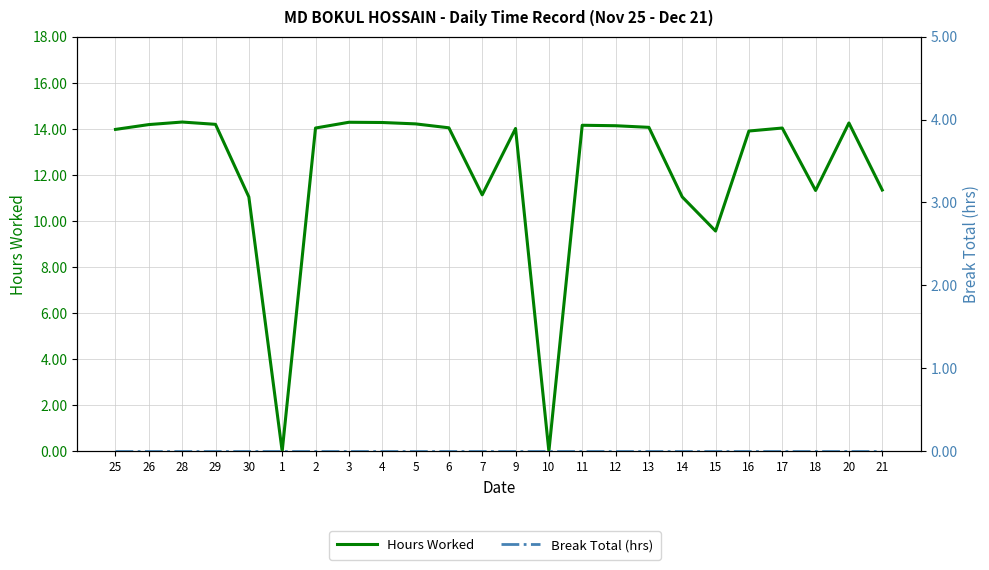

Which series has the largest total across all categories?

Hours Worked